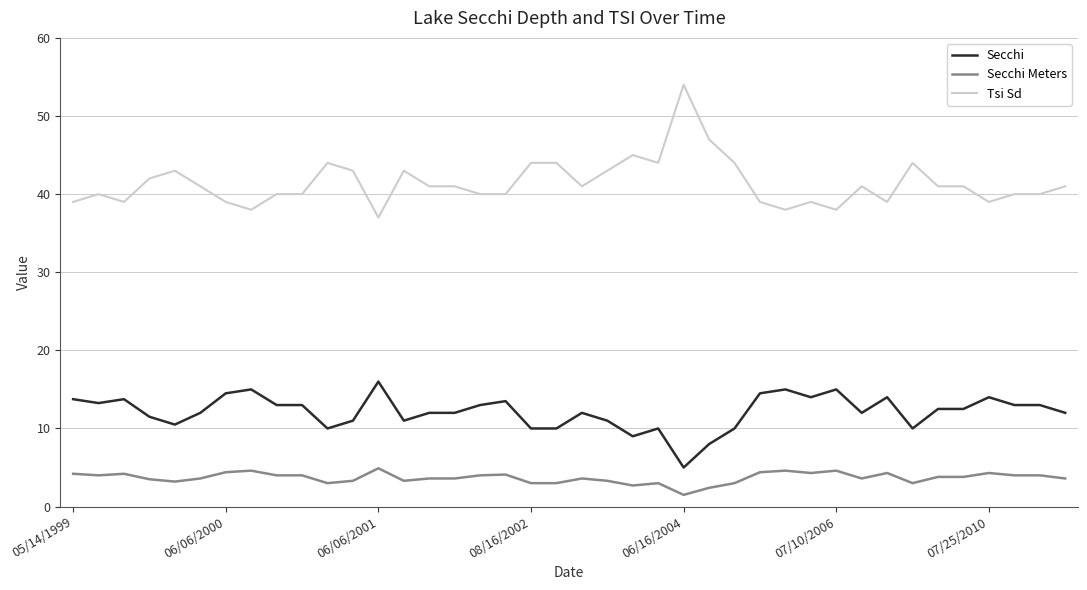

Is this an area chart (filled region under the line)?

No